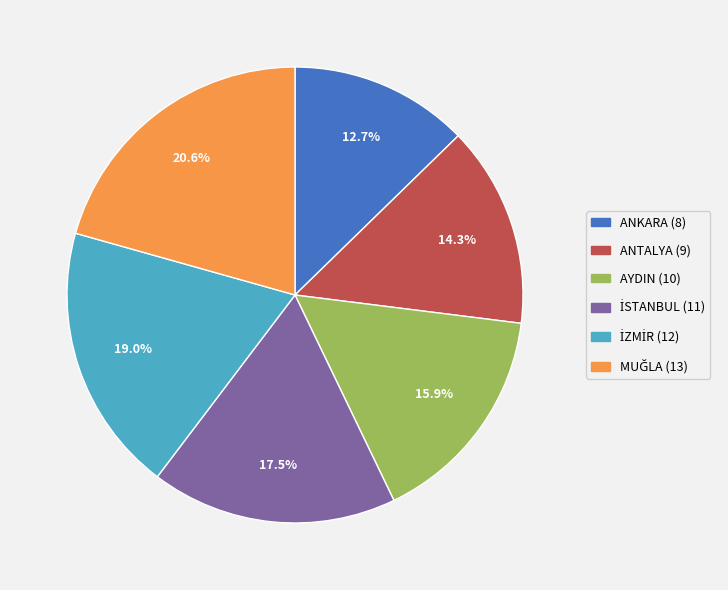

Is AYDIN the majority of the pie?

No